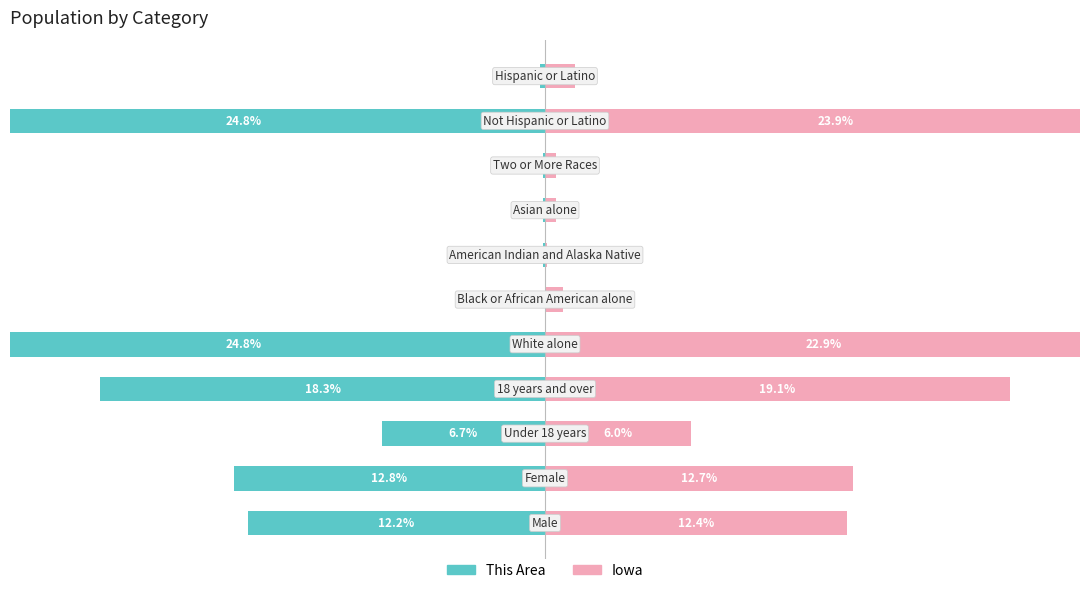

Which series has the widest spread of values?

This Area